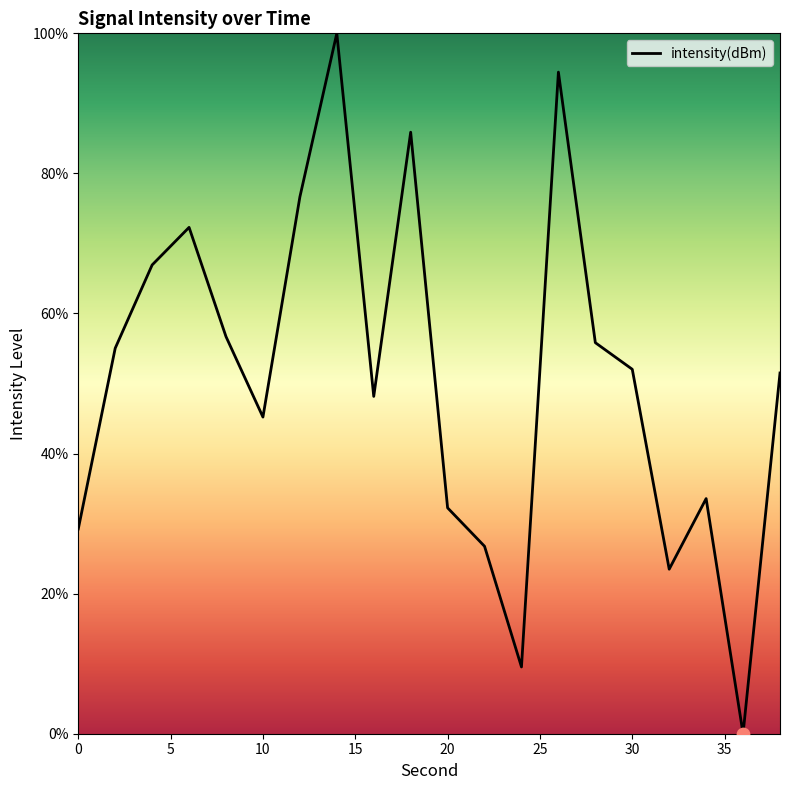

What is the greatest value displayed?

100.0